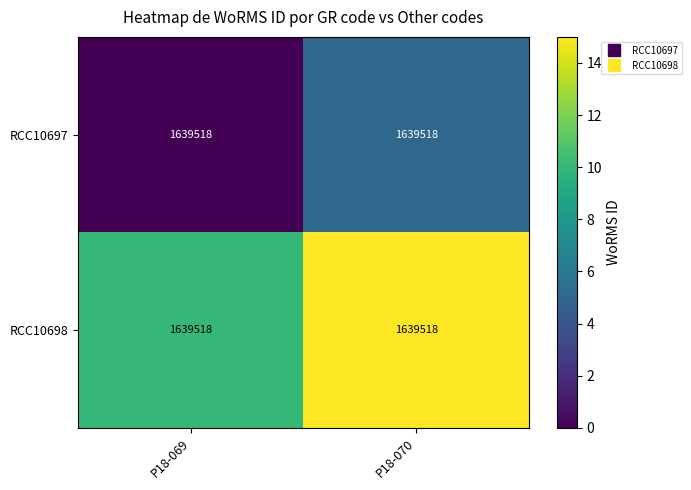

At which category is the sum across all series the highest?

P18-070